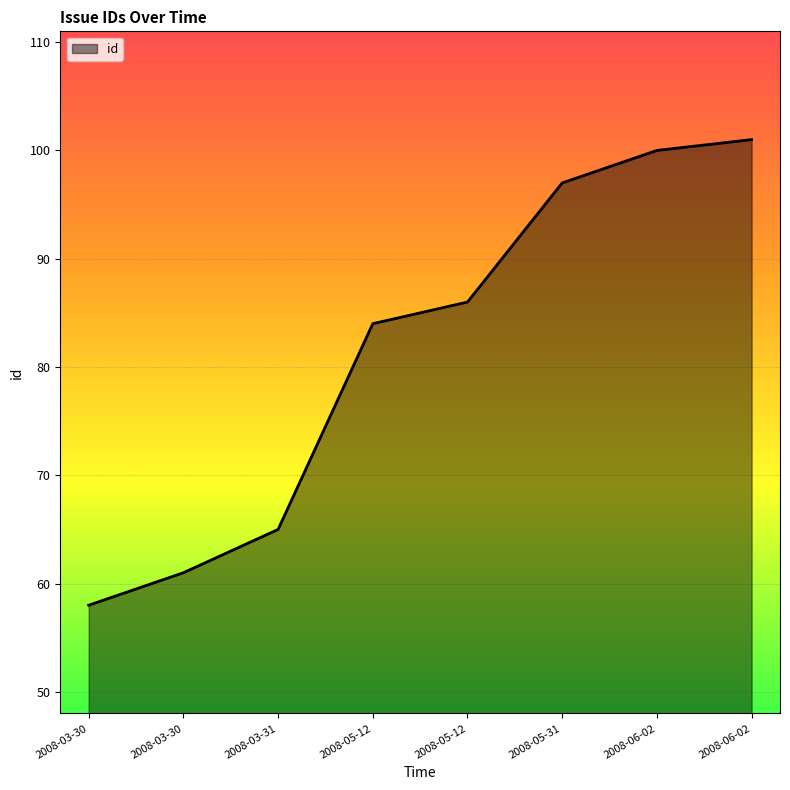

What is the difference between the maximum and minimum values?

43